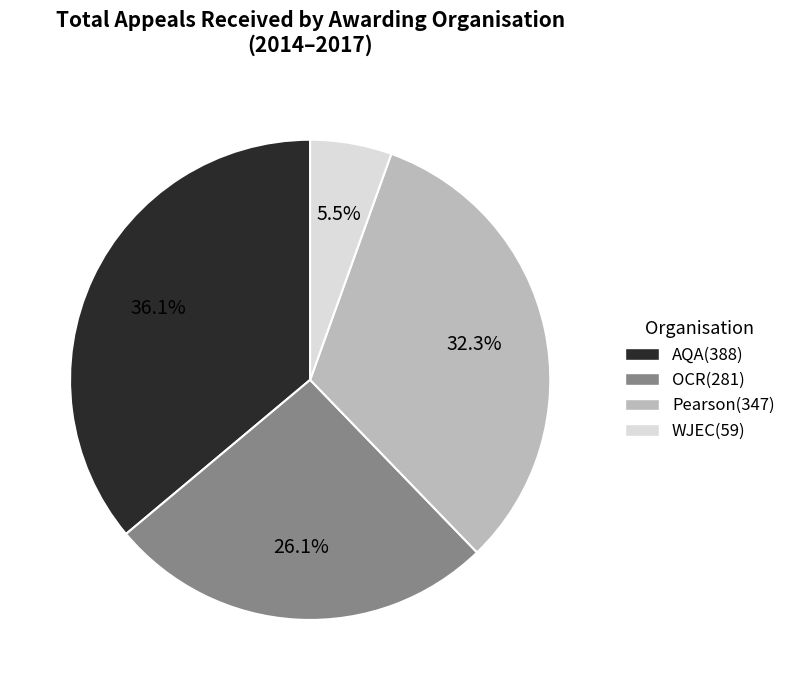

Do AQA and OCR together represent more than half of the pie?

Yes